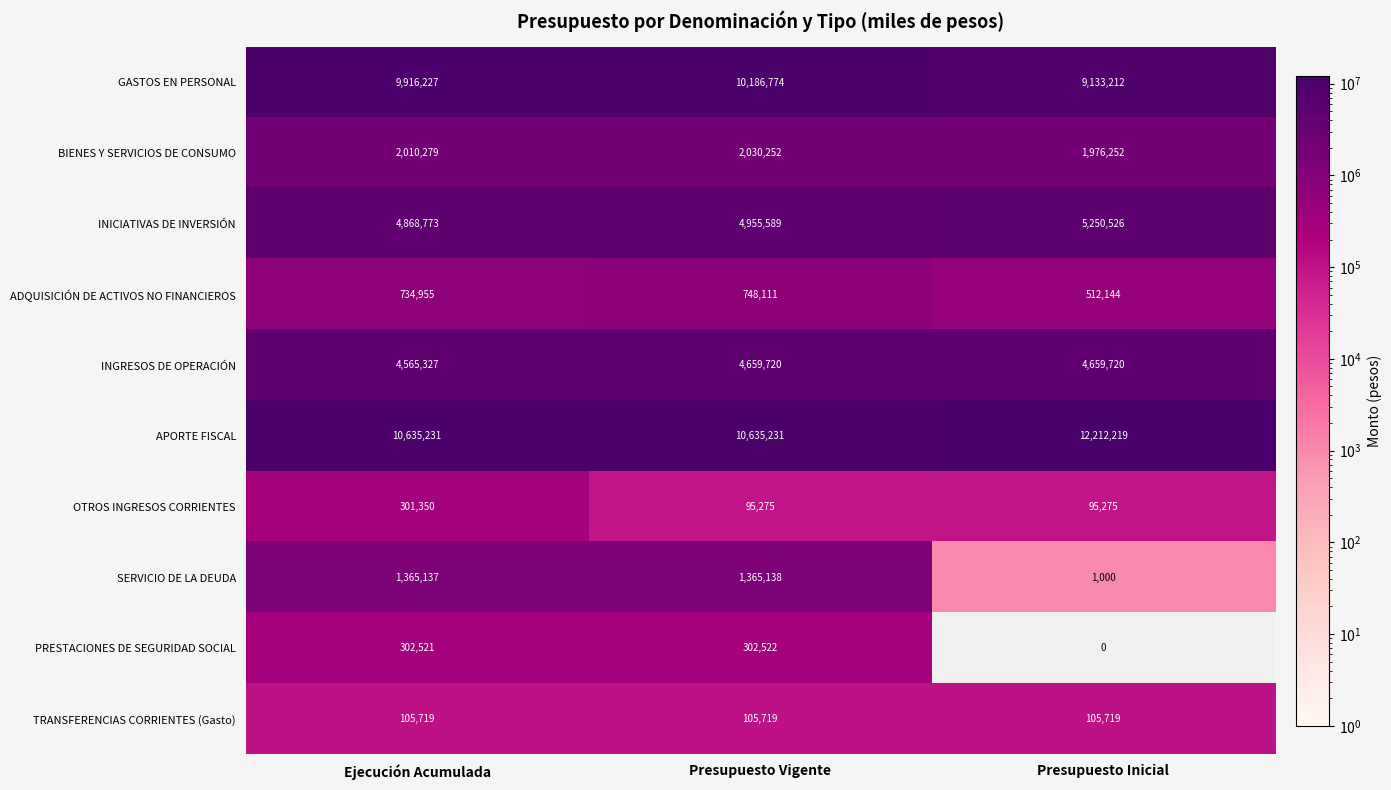

At how many categories does at least one series exceed 5002965?

3